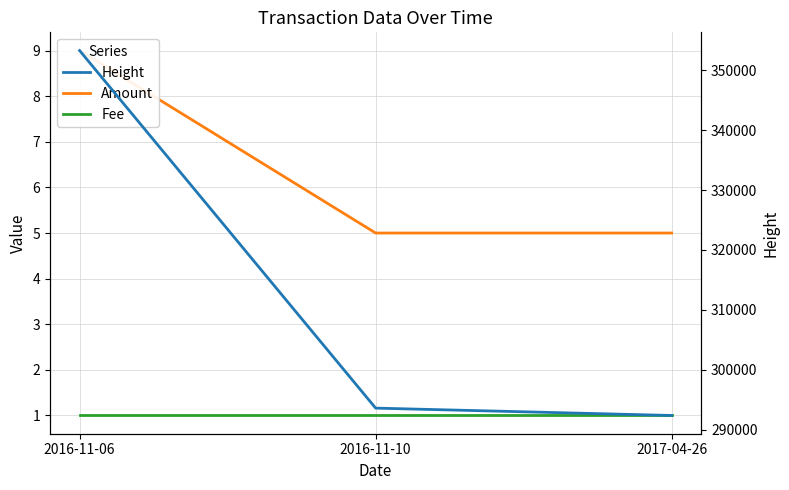

What is the maximum value shown in the chart?

353307